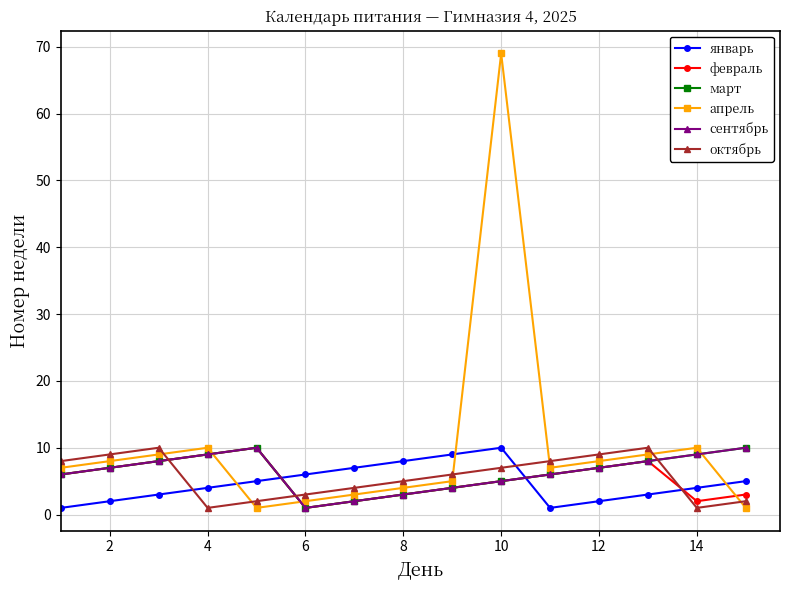

What is the difference between the second highest and second lowest values in the апрель series?

9